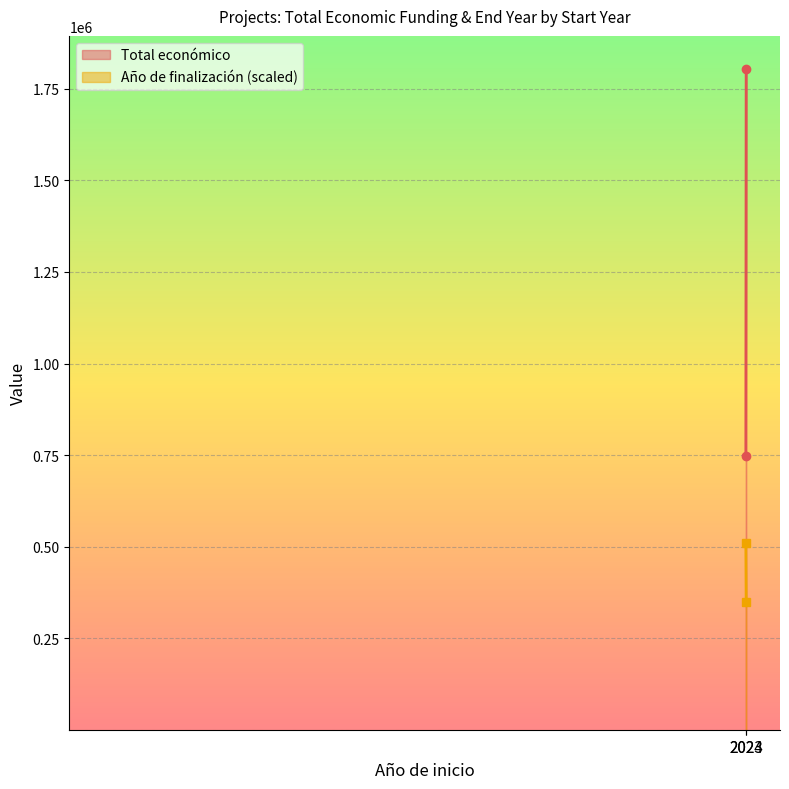

Read the Total económico value at 2023.

747440.0